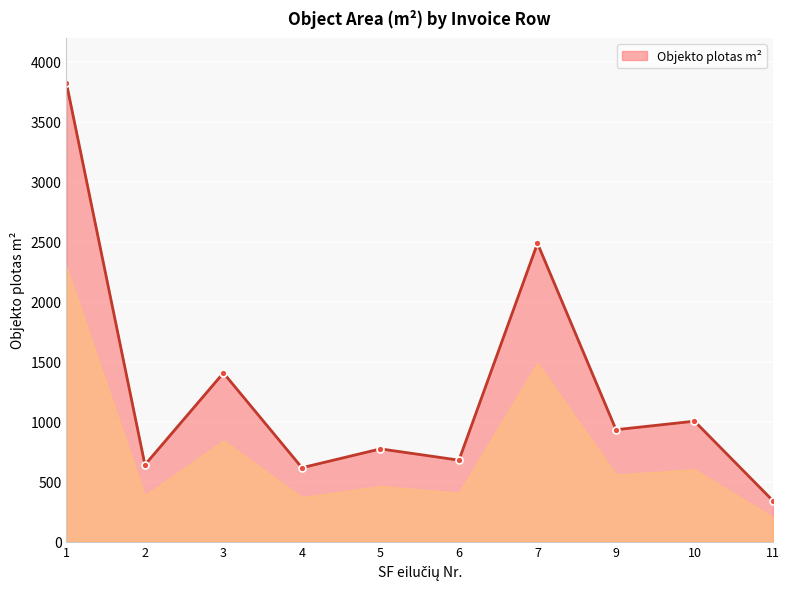

How many distinct data groups are displayed?

1